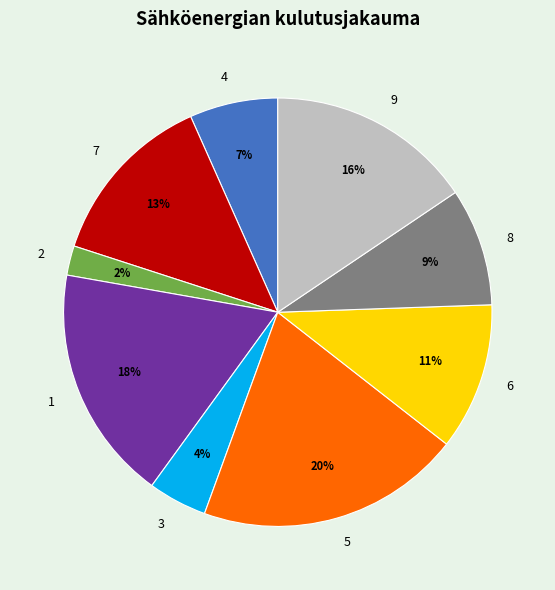

Is it true that 7 is 13% of the pie?

True